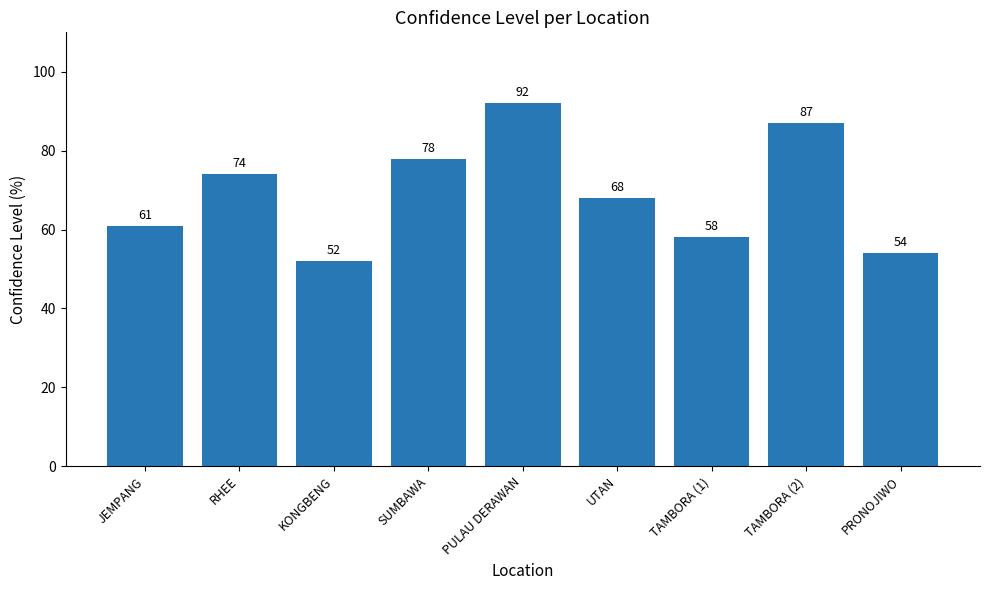

What is the approximate value at PRONOJIWO?

54